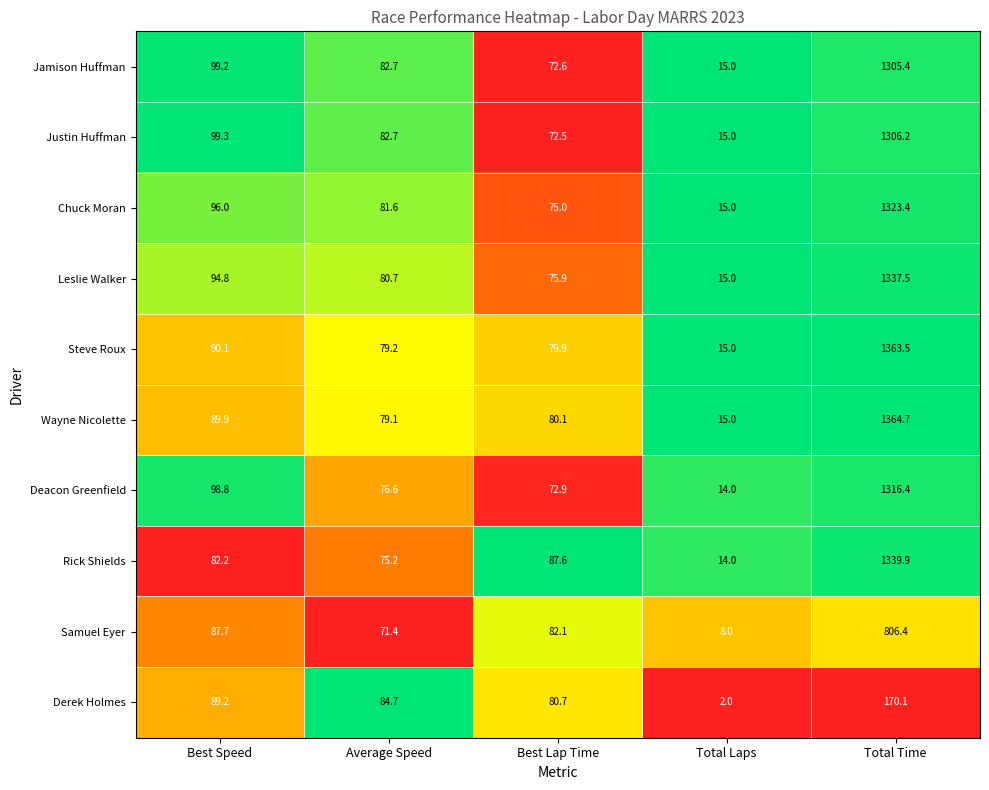

Is it true that Leslie Walker equals 1924.2 at Total Time?

False